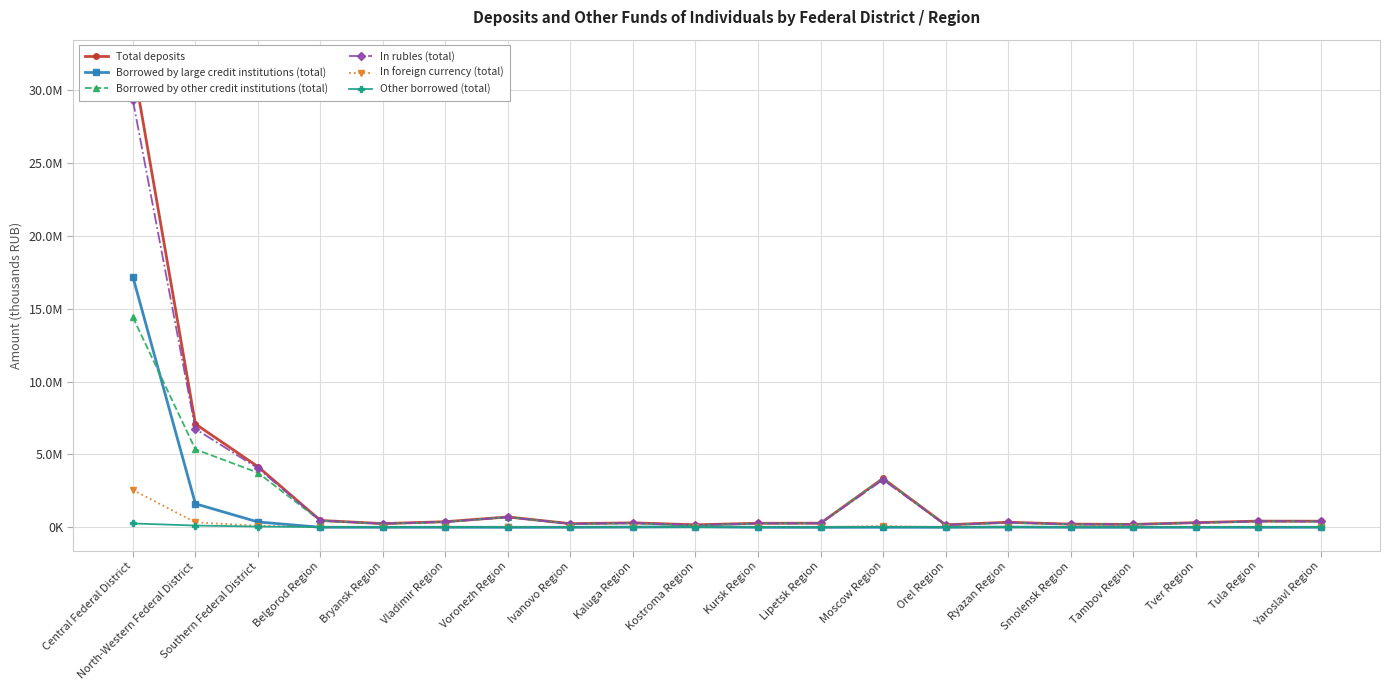

In Other borrowed (total), how many points are higher than both neighbors (excluding endpoints)?

5